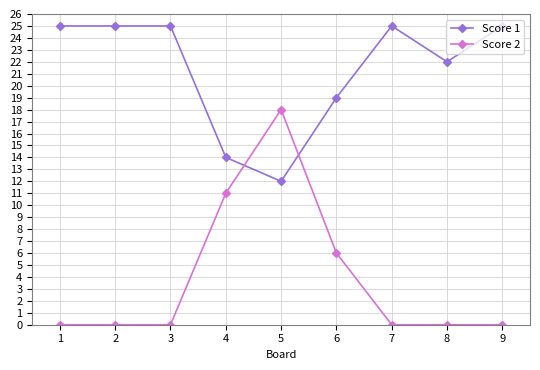

Between which two adjacent categories do Score 2 and Score 1 first intersect?

4 and 5